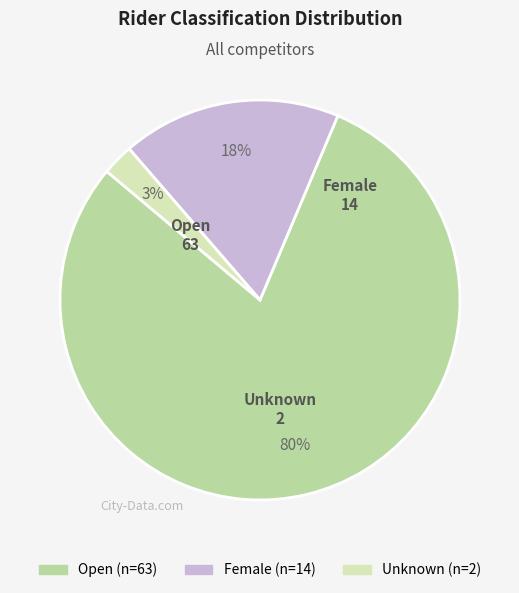

True or false: Unknown accounts for 3% of the total.

True